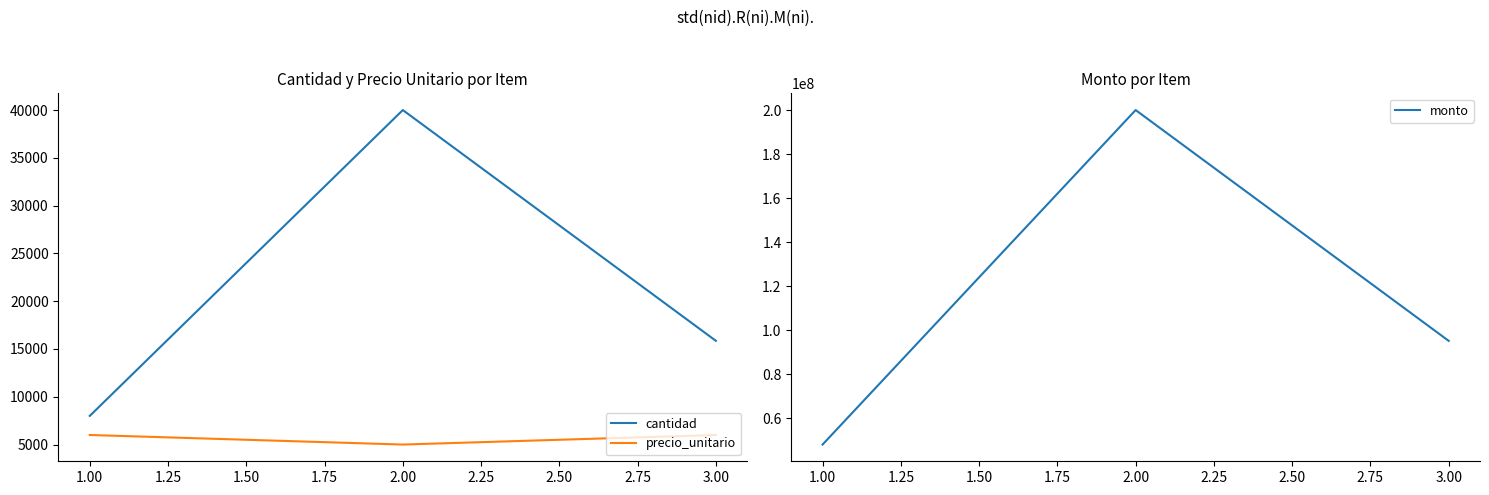

Where does the monto series first go above 95118000?

2.00